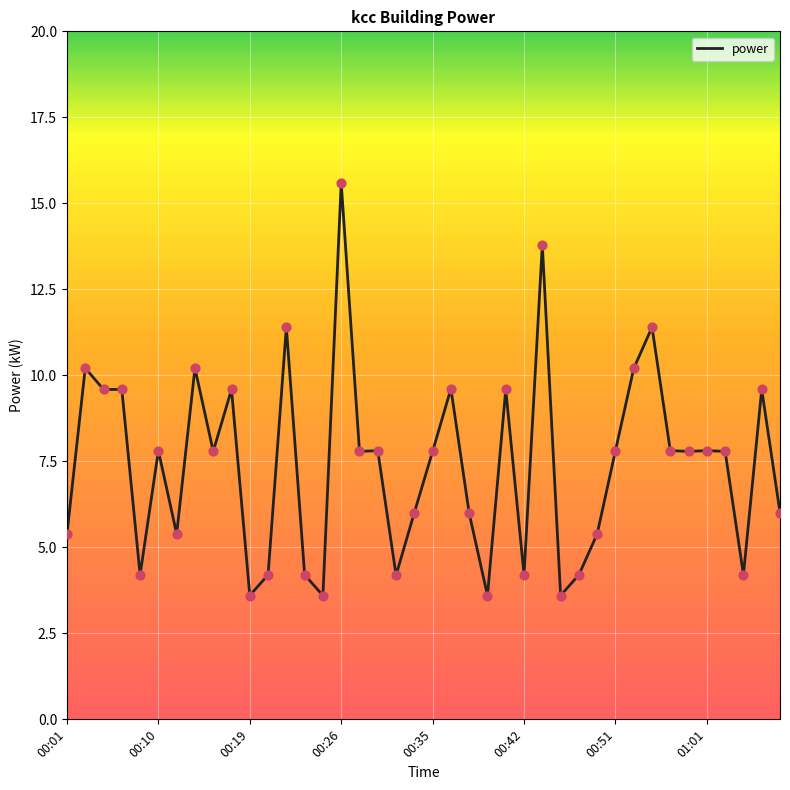

What is the difference between the maximum and minimum values?

12.0